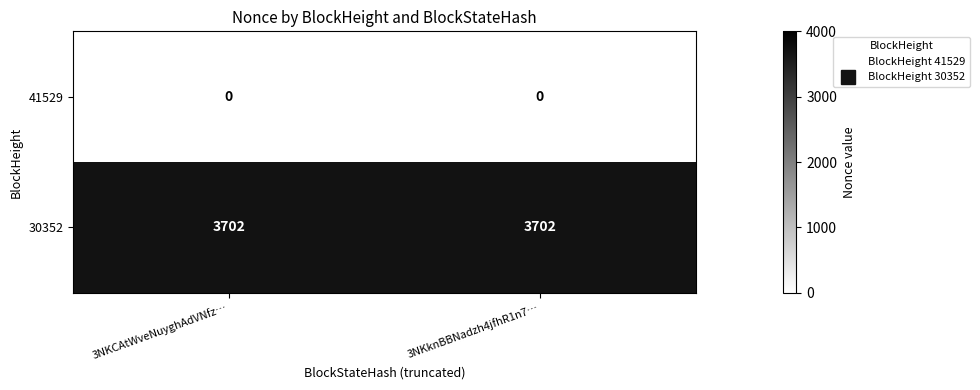

What is the spread (max minus min) of values at 3NKknBBNadzh4jfhR1n7…?

3702